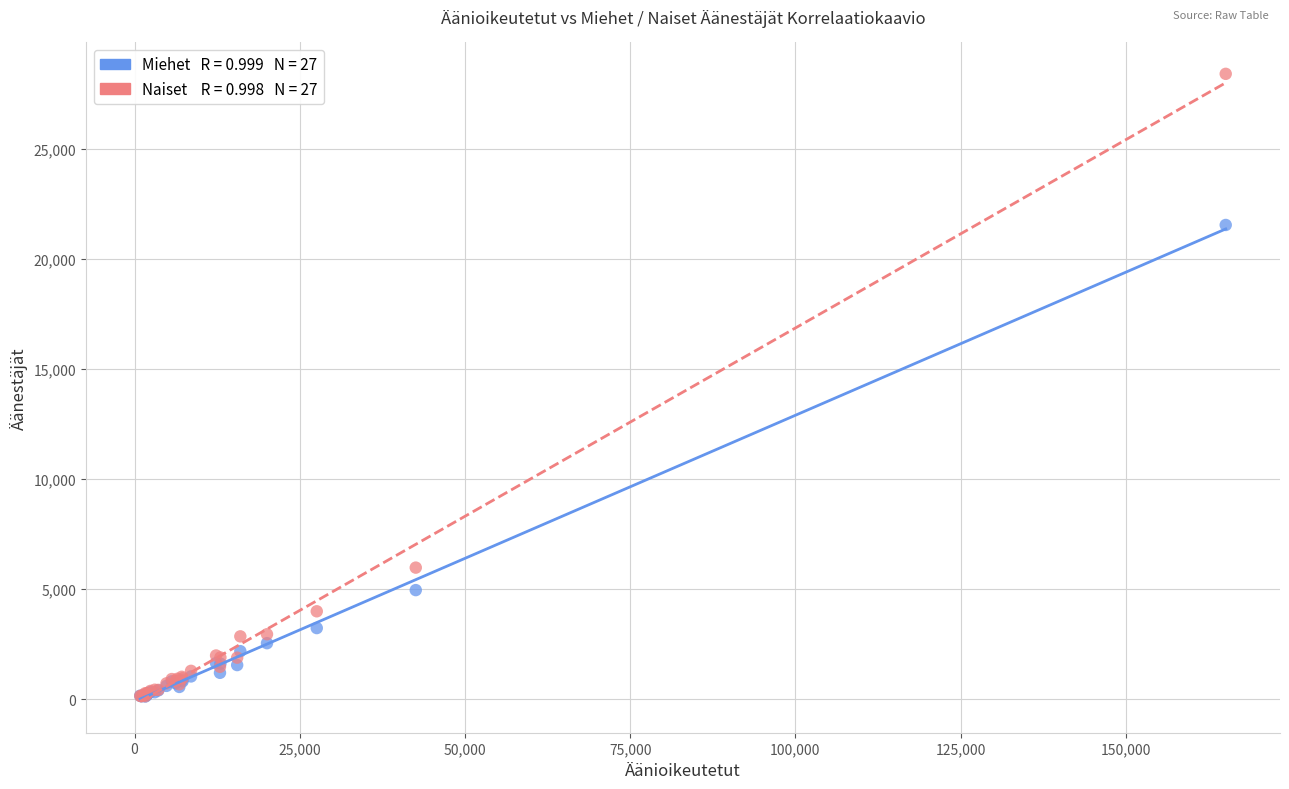

Across all series, what Y value is closest to 14268?

21543